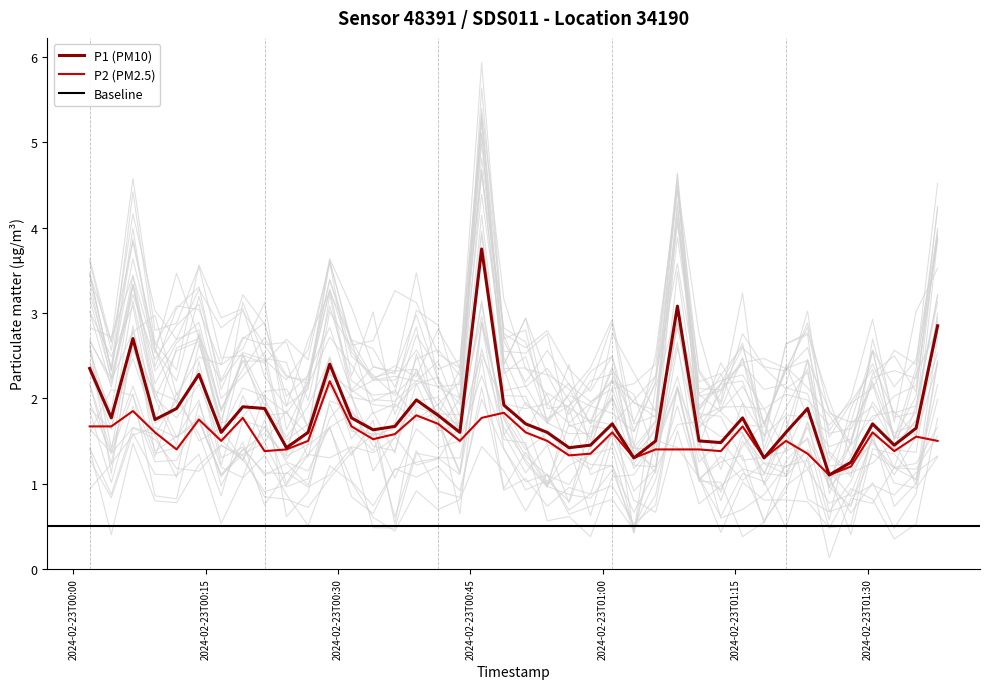

What is the highest value of the P1 (PM10) series?

3.8